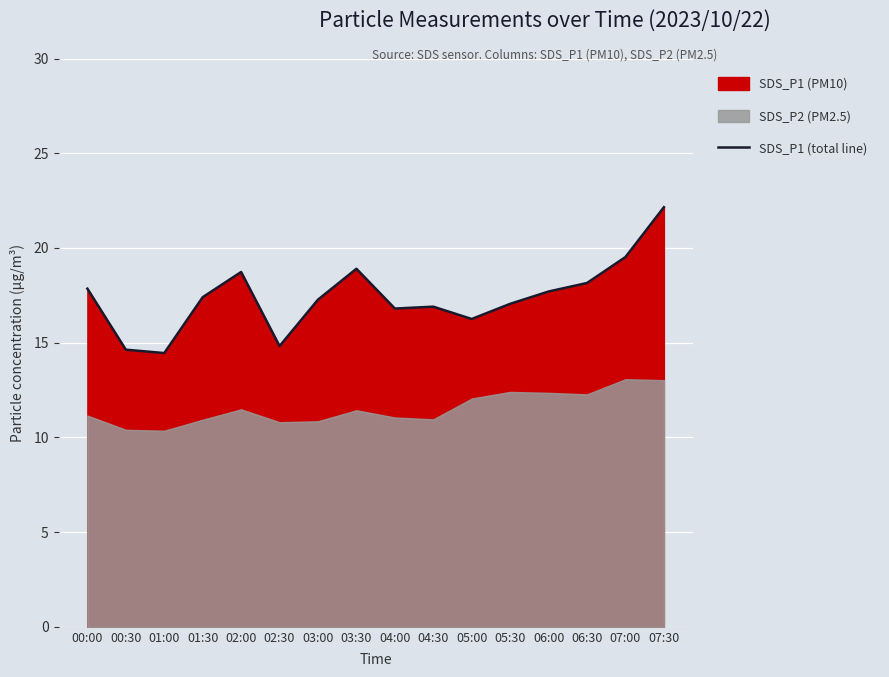

What is the minimum value shown in the chart?

14.4